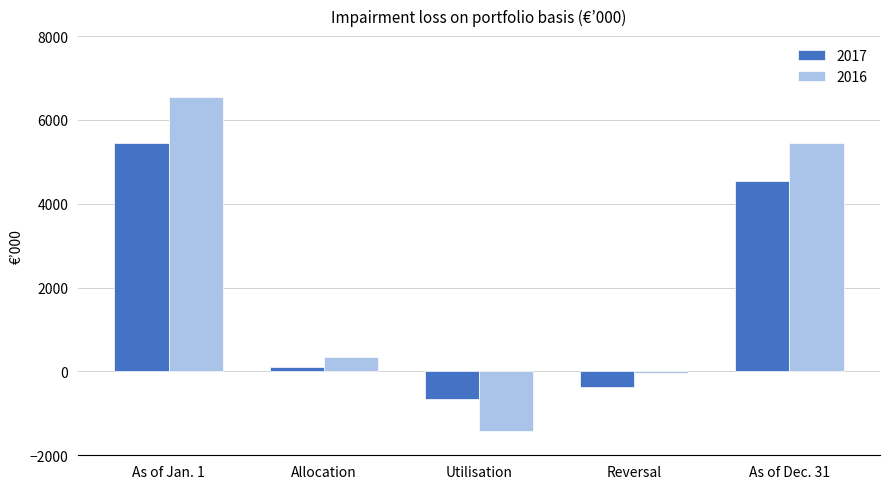

What is the label of the 4th bar from the left?

Reversal